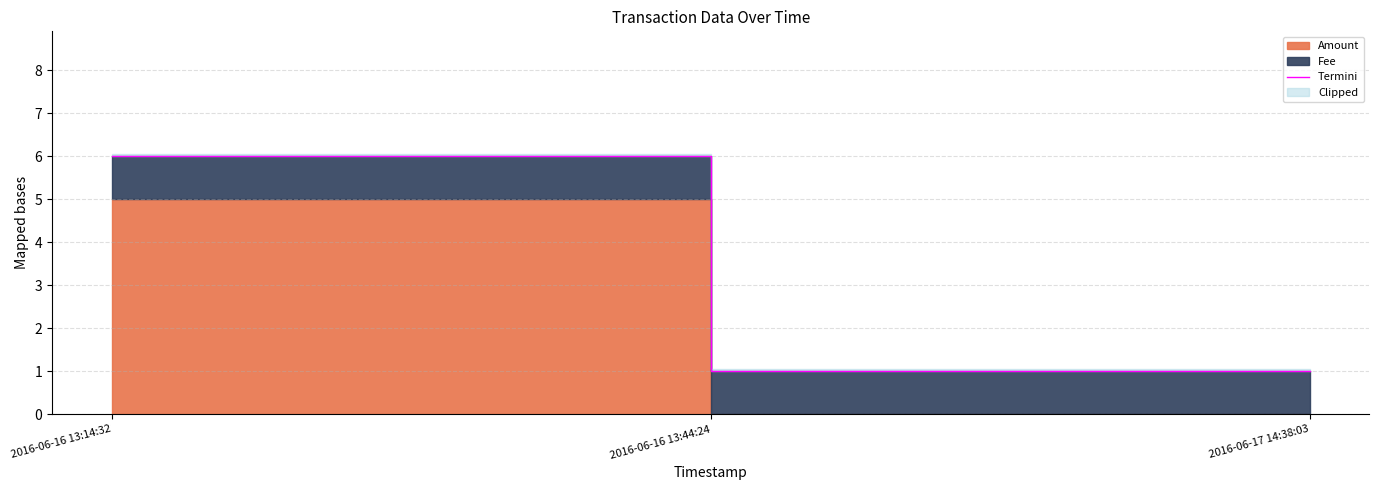

How many lines are shown in the chart?

1